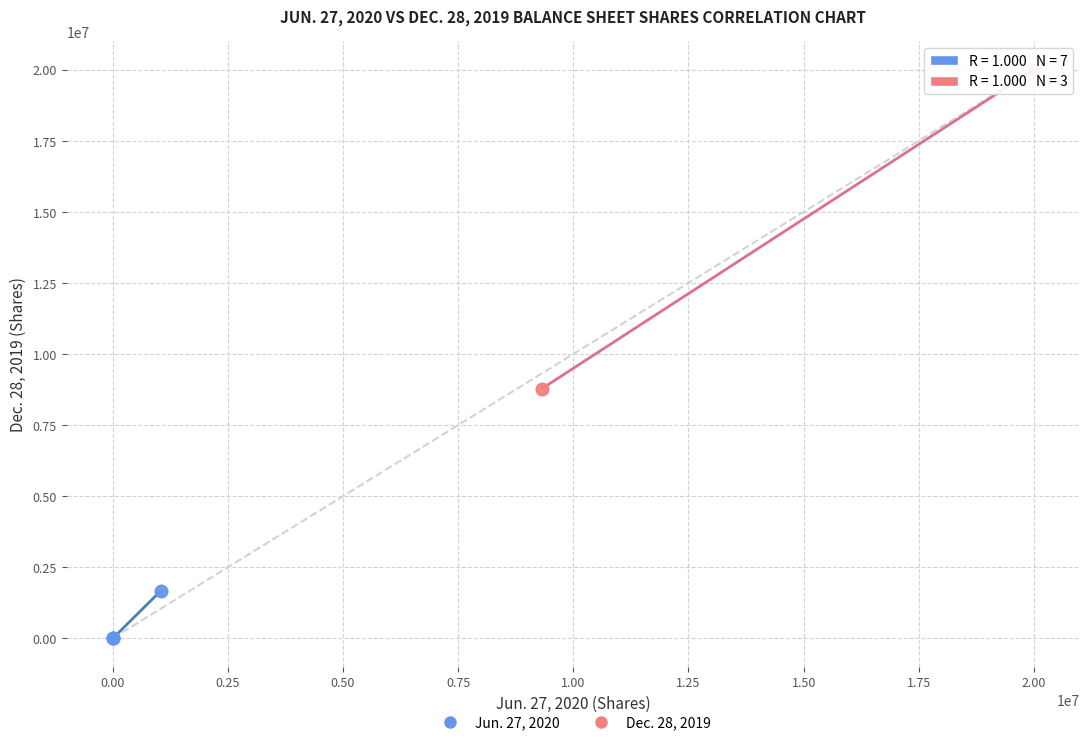

Which series reaches the minimum Y coordinate?

Jun. 27, 2020